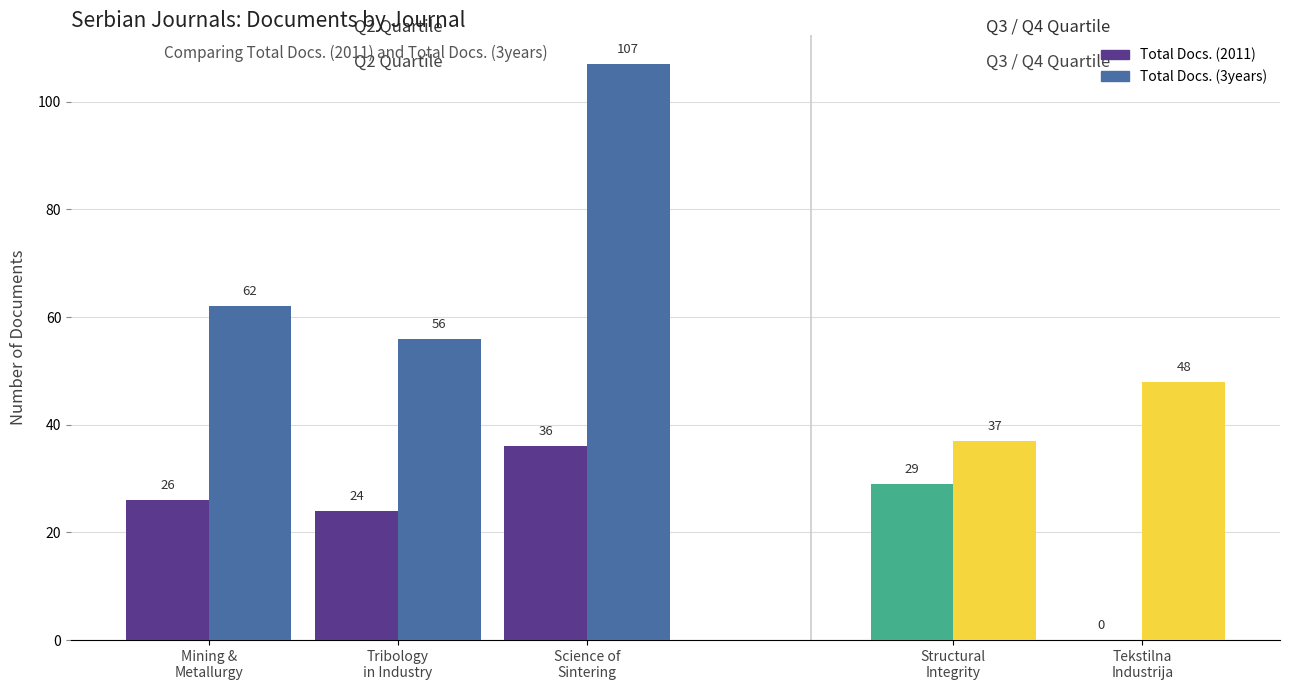

What is the spread (max minus min) of values at Mining &
Metallurgy?

36